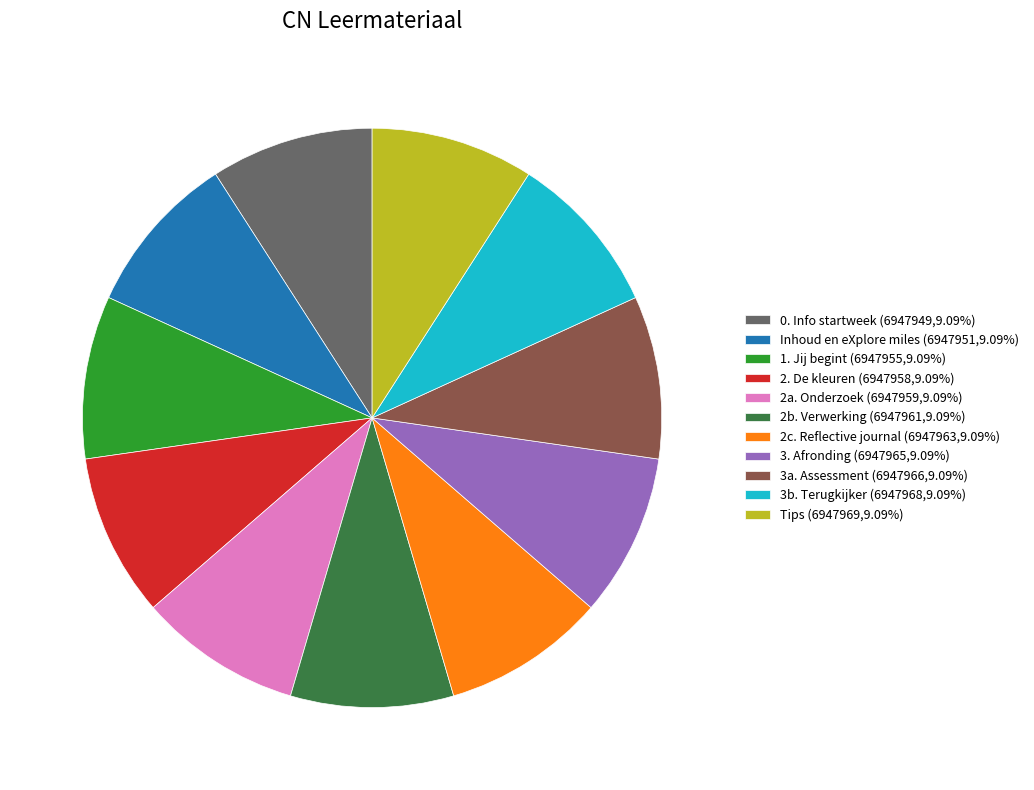

Is there any slice that represents more than half of the pie?

No